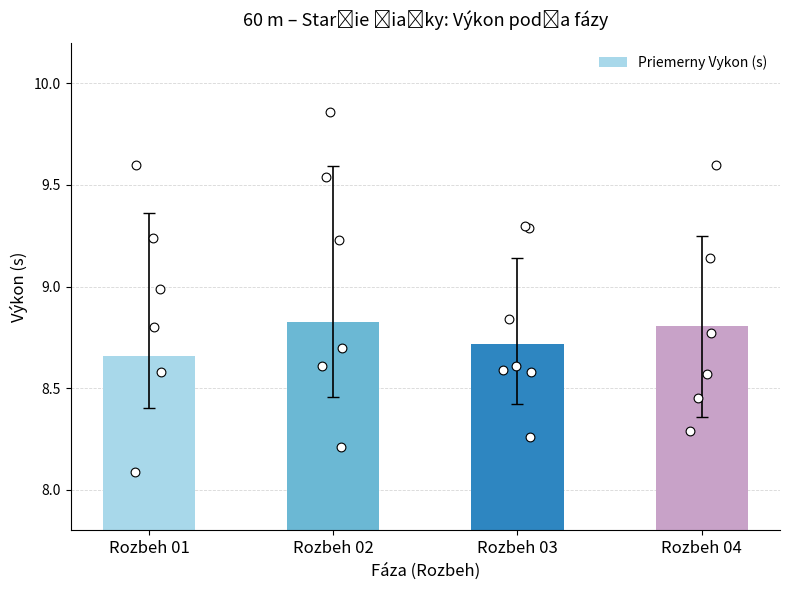

Which has a higher value, Rozbeh 03 or Rozbeh 04?

Rozbeh 04